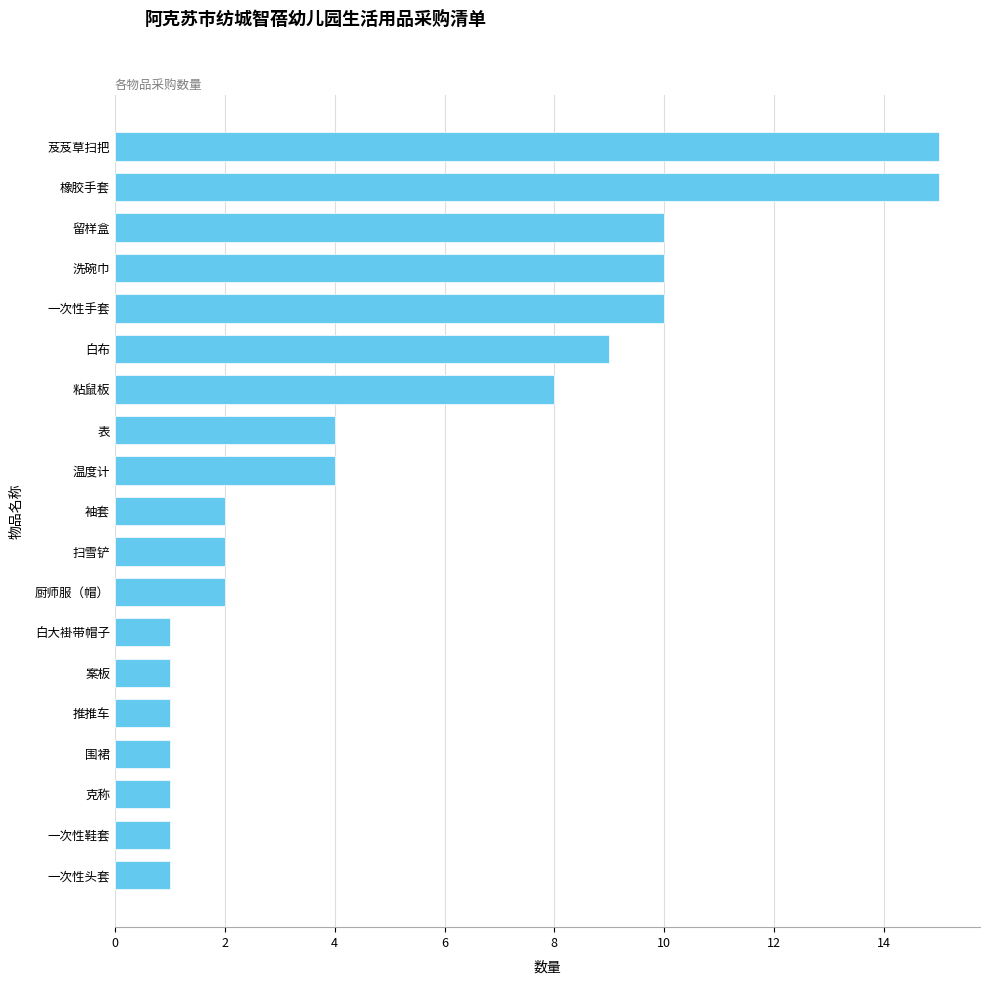

At which label is the value closest to 8?

粘鼠板